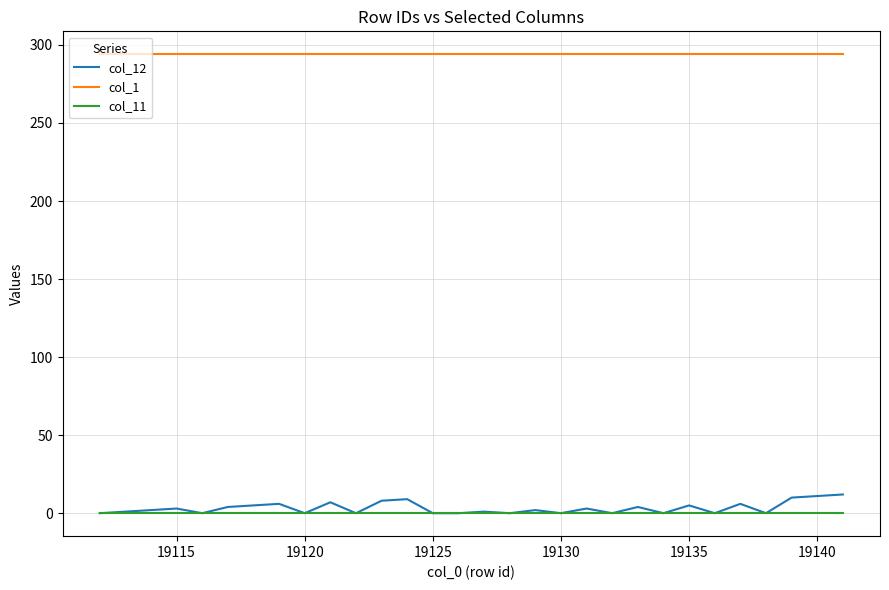

Which series has the largest total across all categories?

col_1